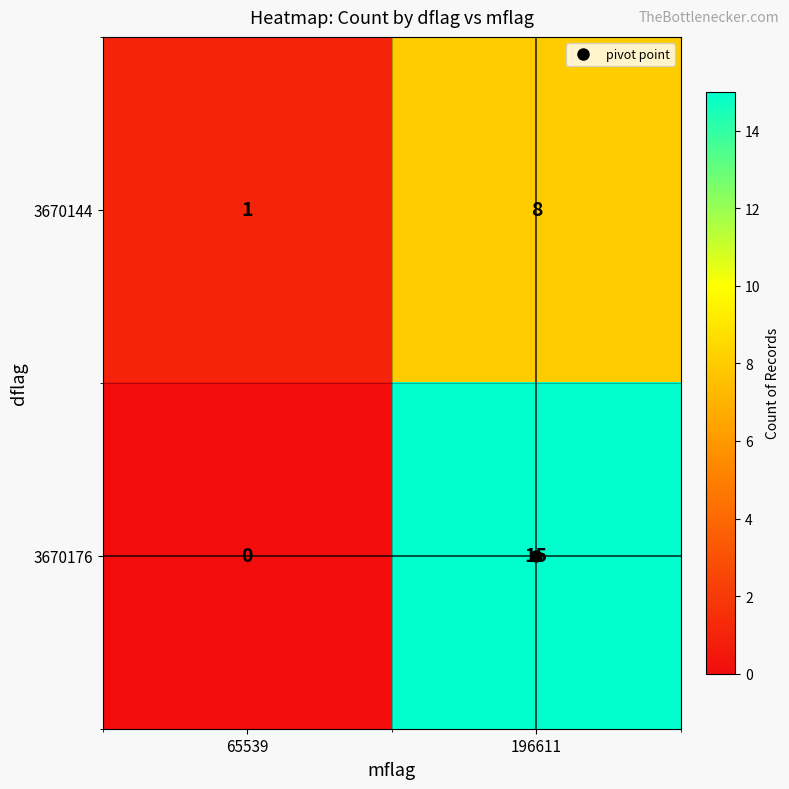

Rank the series by their average value, from lowest to highest.

3670144, 3670176